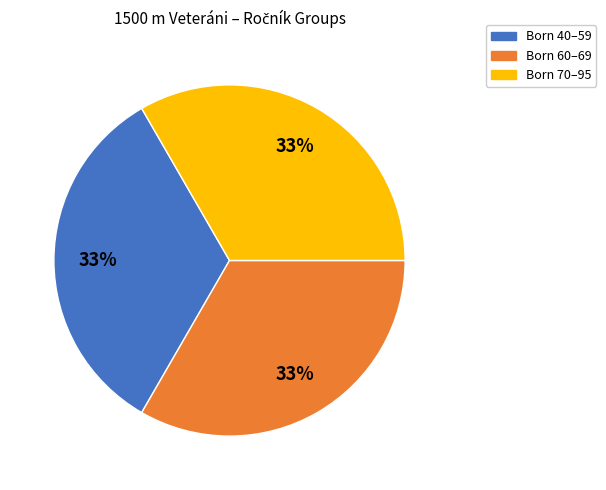

True or false: Born 60–69 accounts for 48% of the total.

False